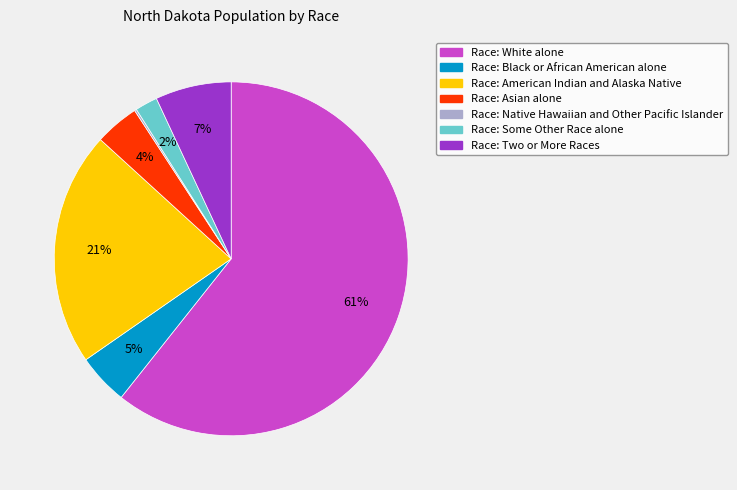

Is there any slice that represents more than half of the pie?

Yes